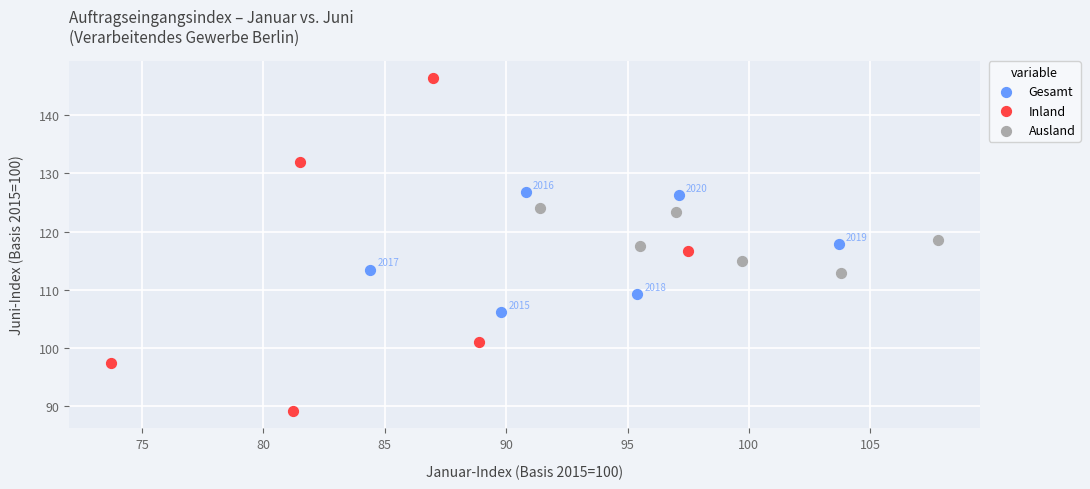

Which series contains the lowest Y value?

Inland